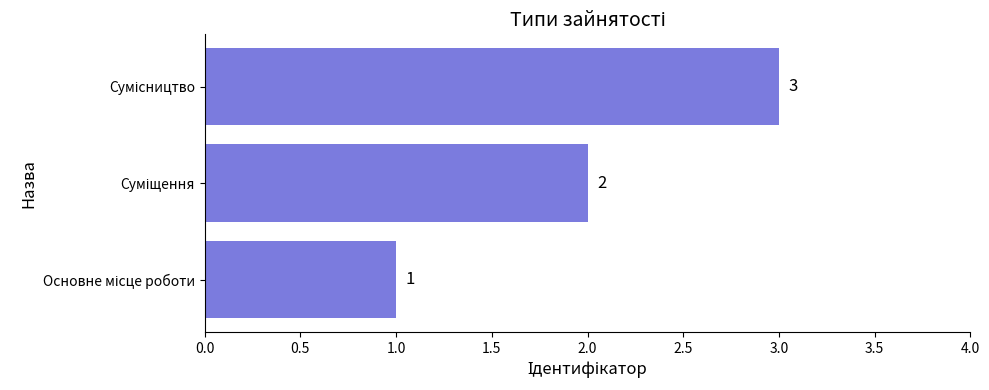

What is the sum of all values?

6